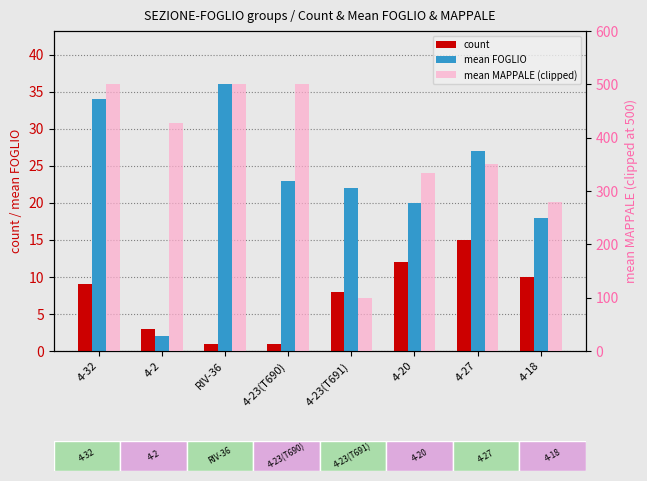

At which label is mean FOGLIO closest to 19?

4-20